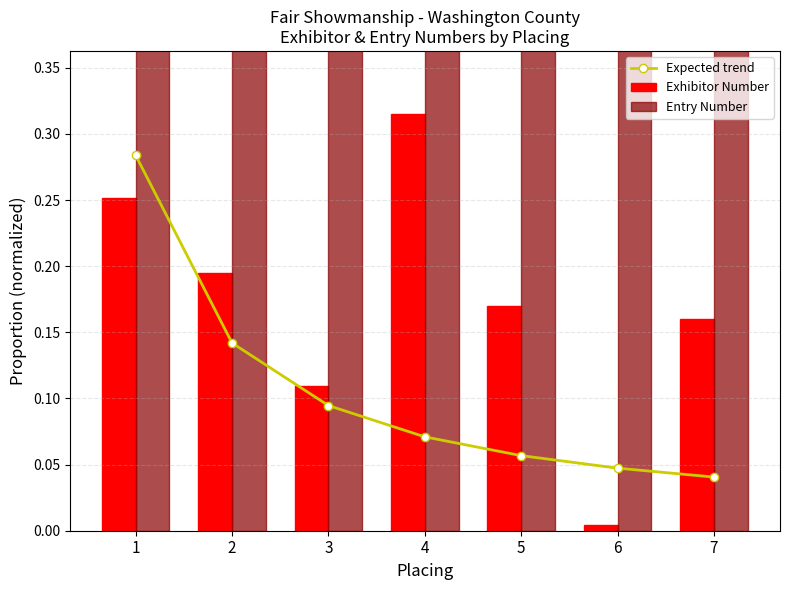

What is the difference between the maximum and minimum values in the Expected trend series?

0.2